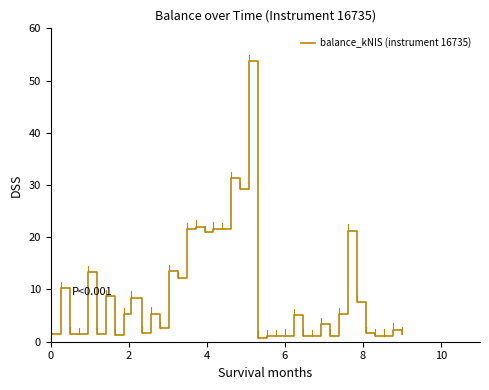

What is the maximum value shown in the chart?

53.8